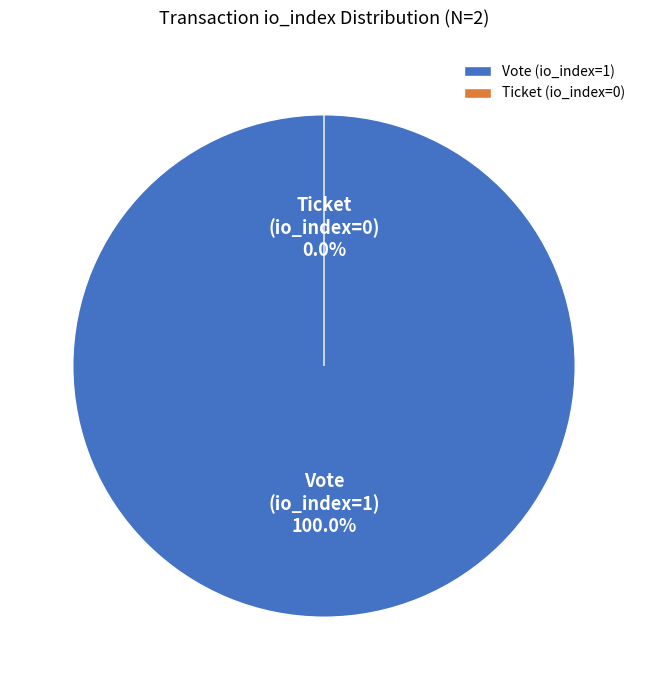

The Ticket (io_index=0) slice represents 0% of the pie. True or false?

True